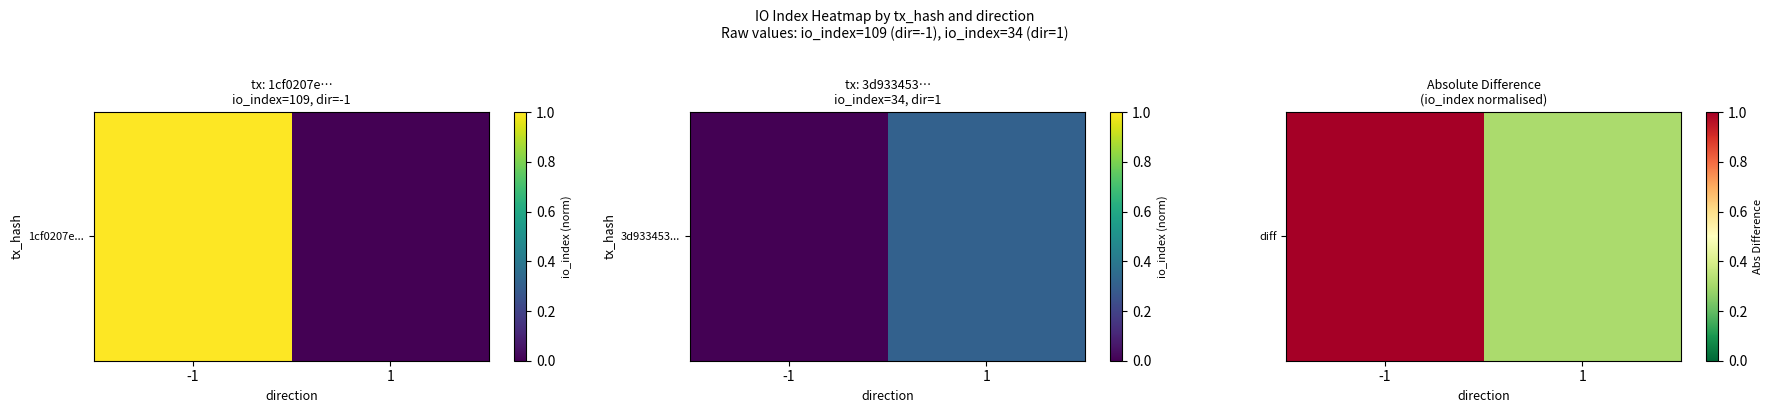

At which category does the chart reach its peak across all series?

-1